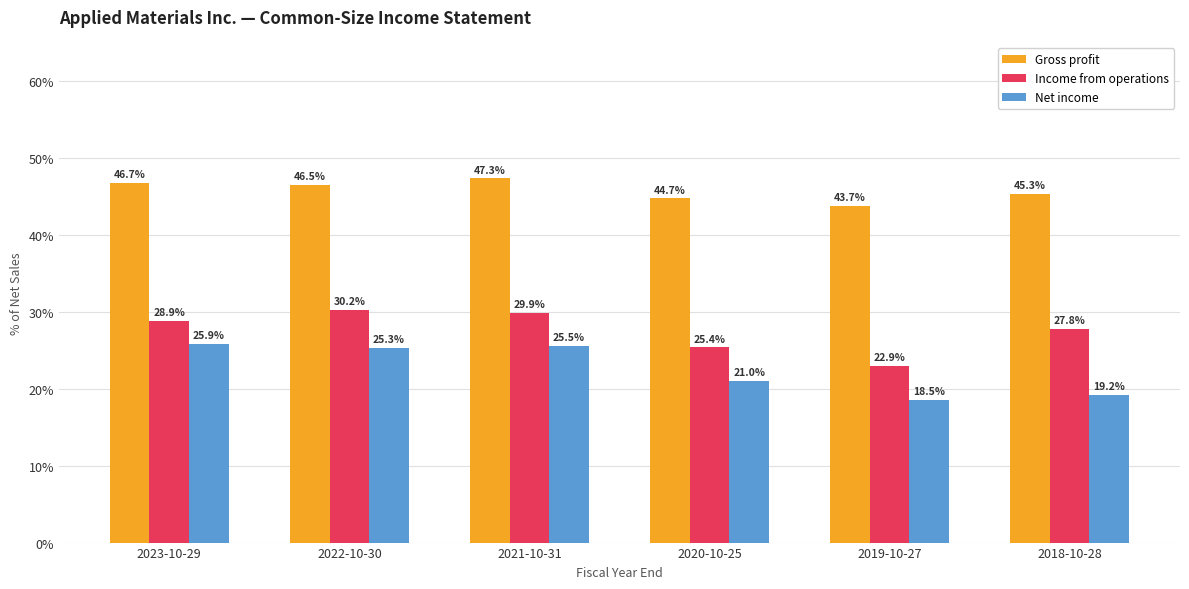

Which series has the largest total across all categories?

Gross profit